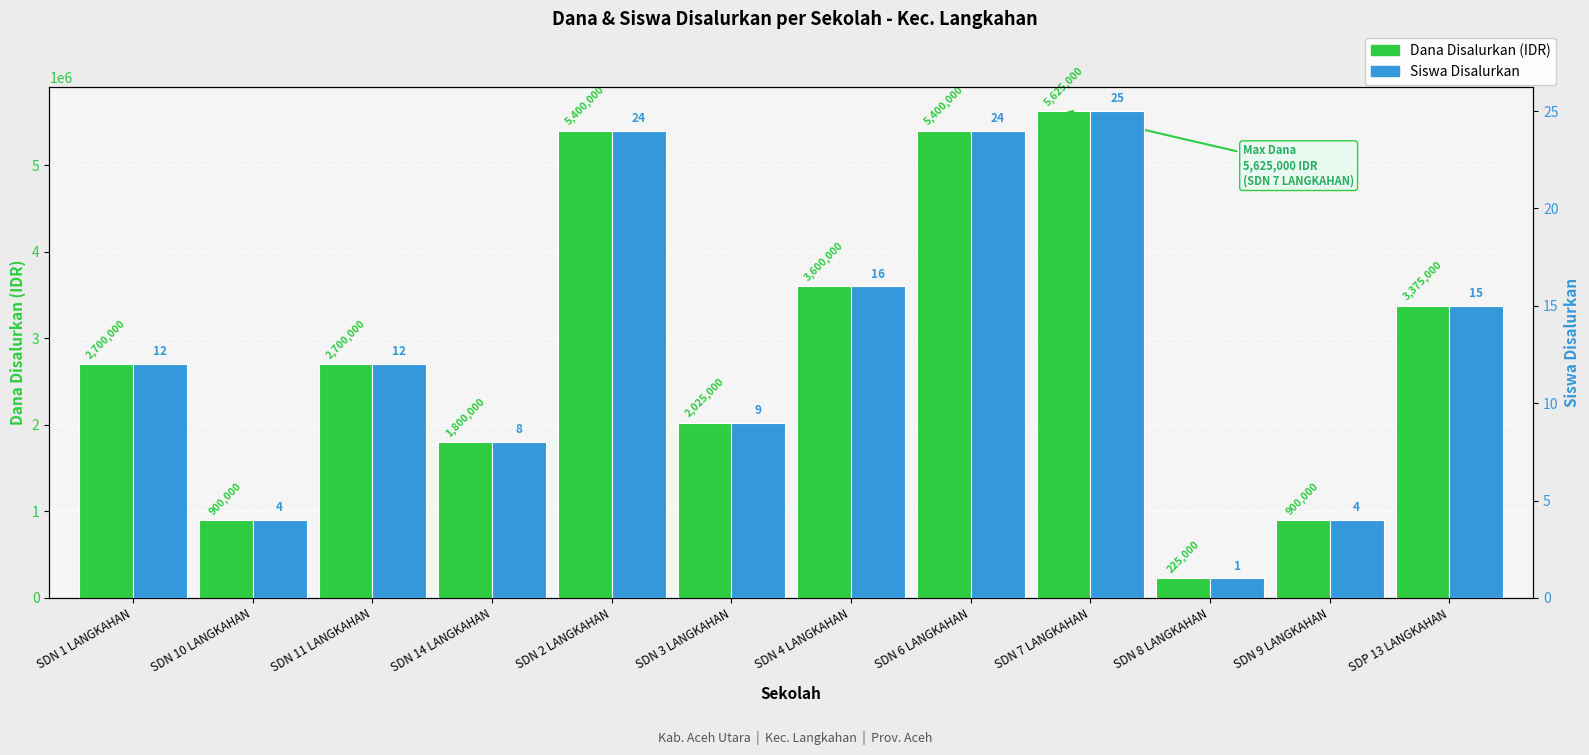

What is the maximum value for Siswa Disalurkan?

25